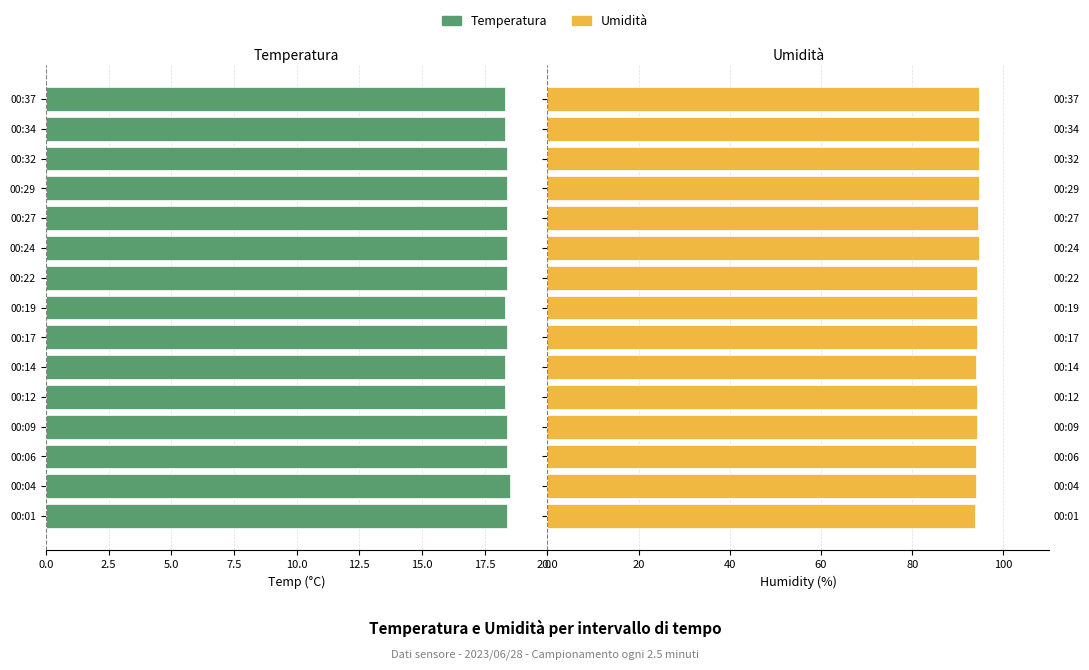

What position from the right is 9?

6